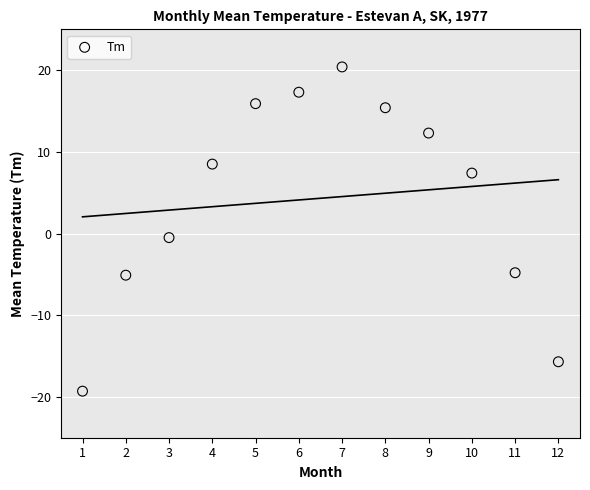

What is the range of Y values (max minus min)?

39.7